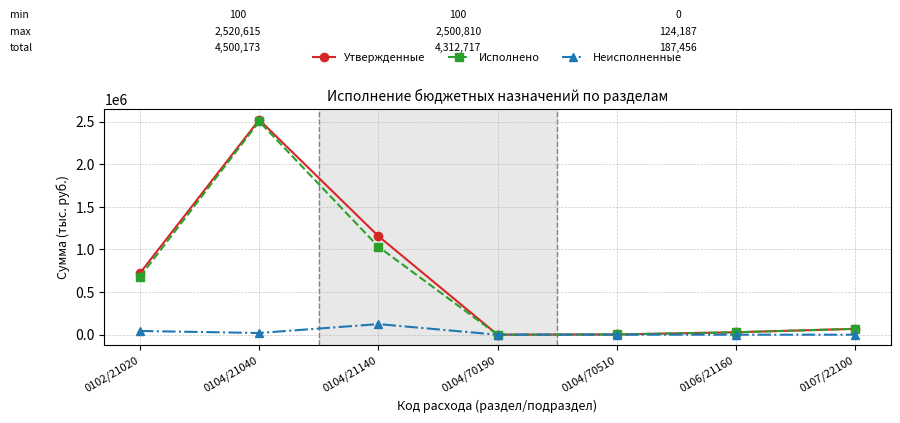

Does the chart have visible grid lines?

Yes